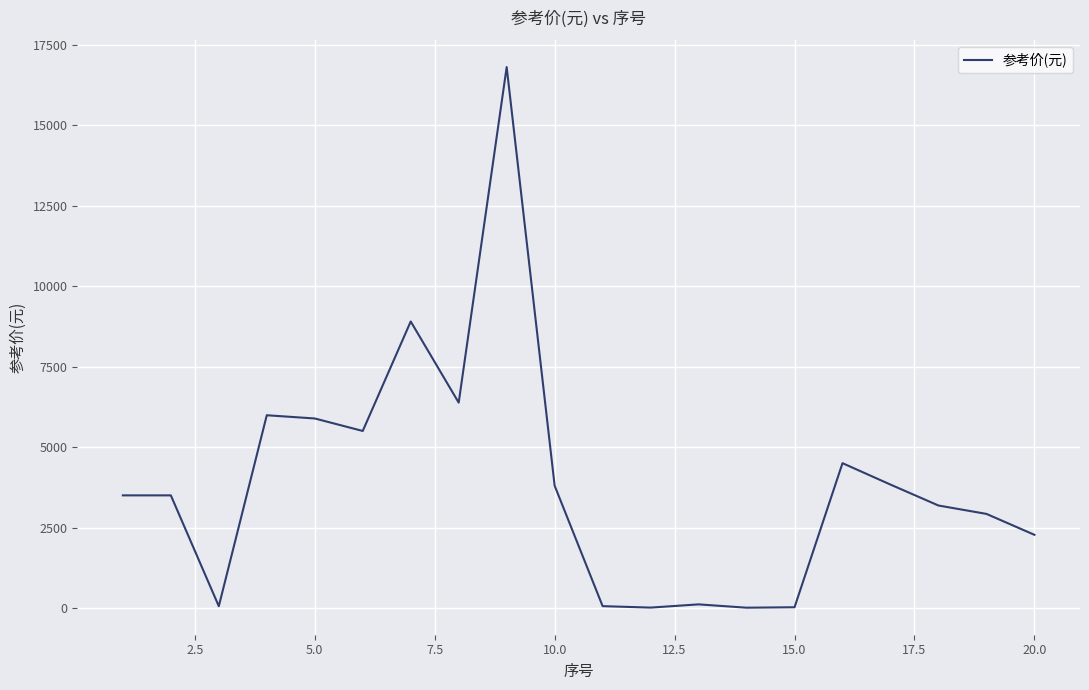

What is the maximum value shown in the chart?

16800